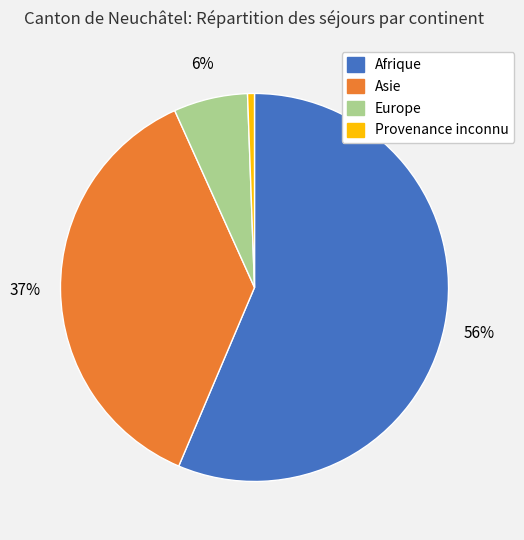

Which has a higher value, Europe or Afrique?

Afrique